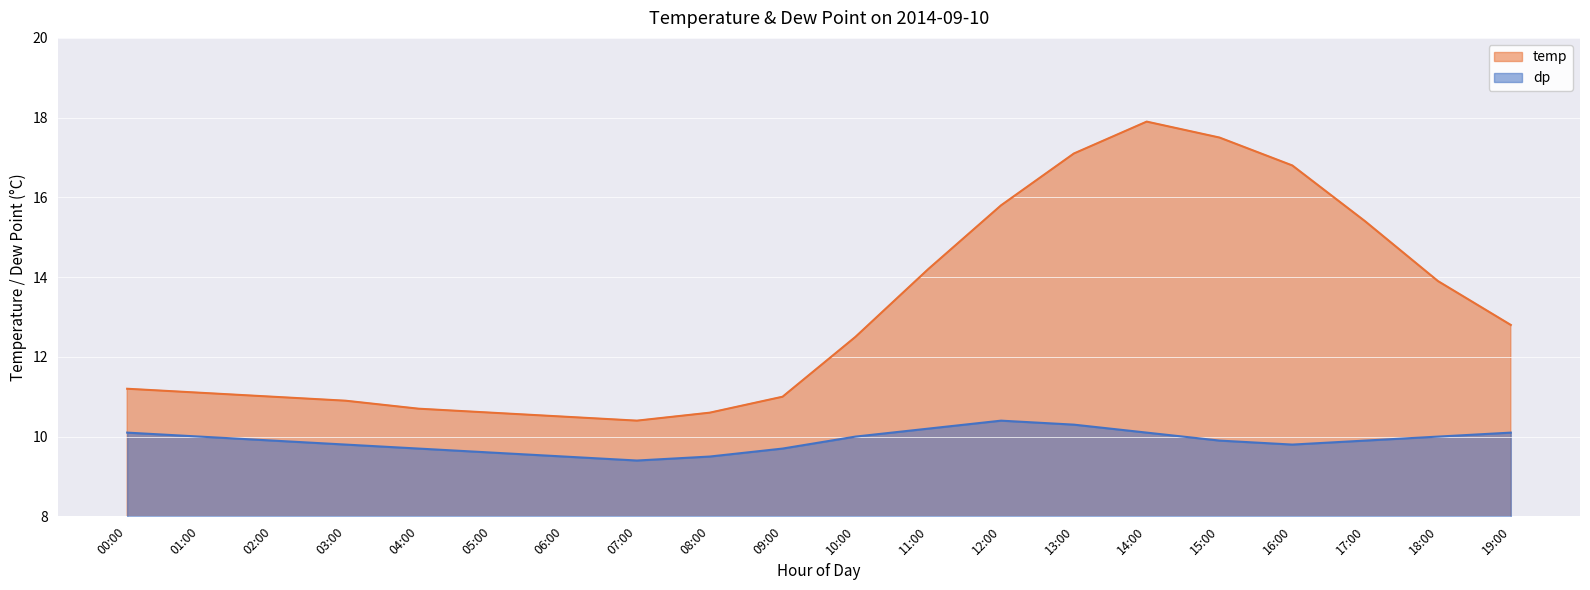

At which category is the sum across all series the highest?

14:00